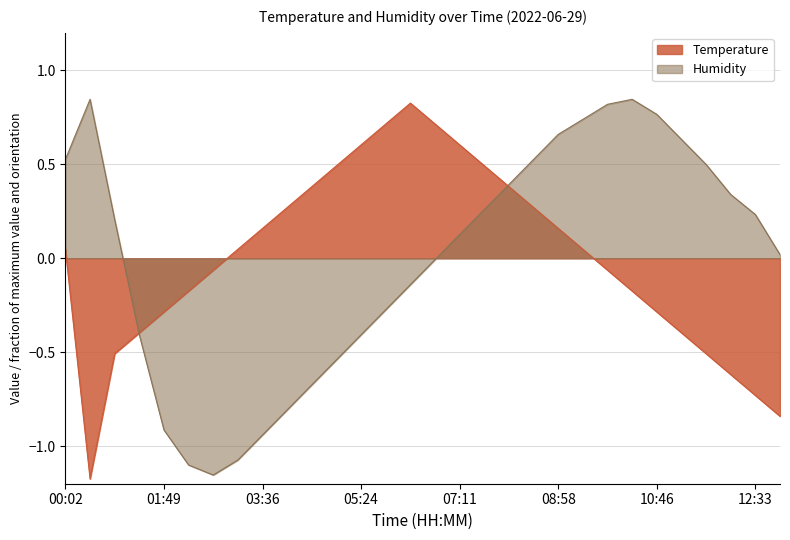

After their last crossing, which series has the higher values: Humidity or Temperature?

Humidity